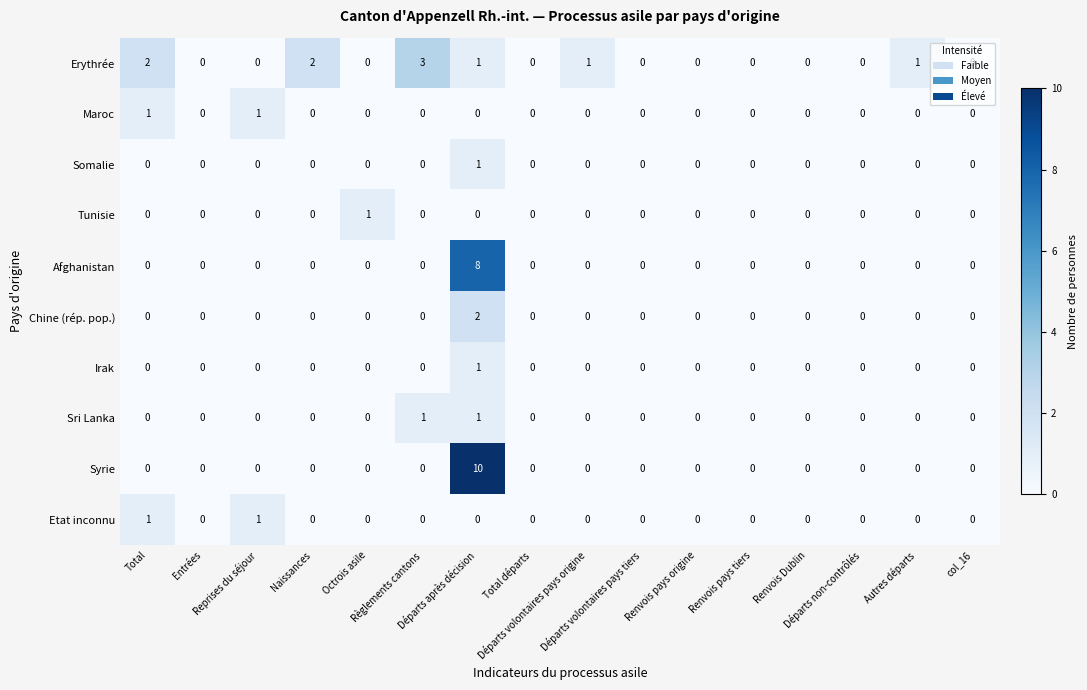

Count the Maroc values in the range 0 to 1.

16